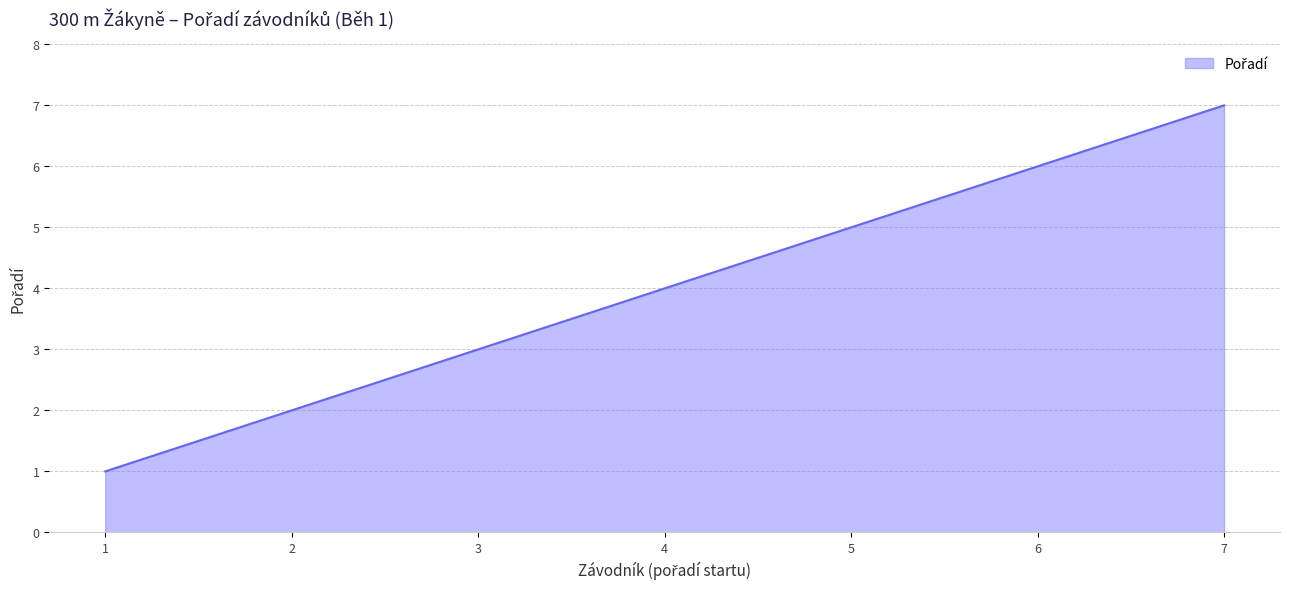

What is the change in value from 1 to 4?

+3